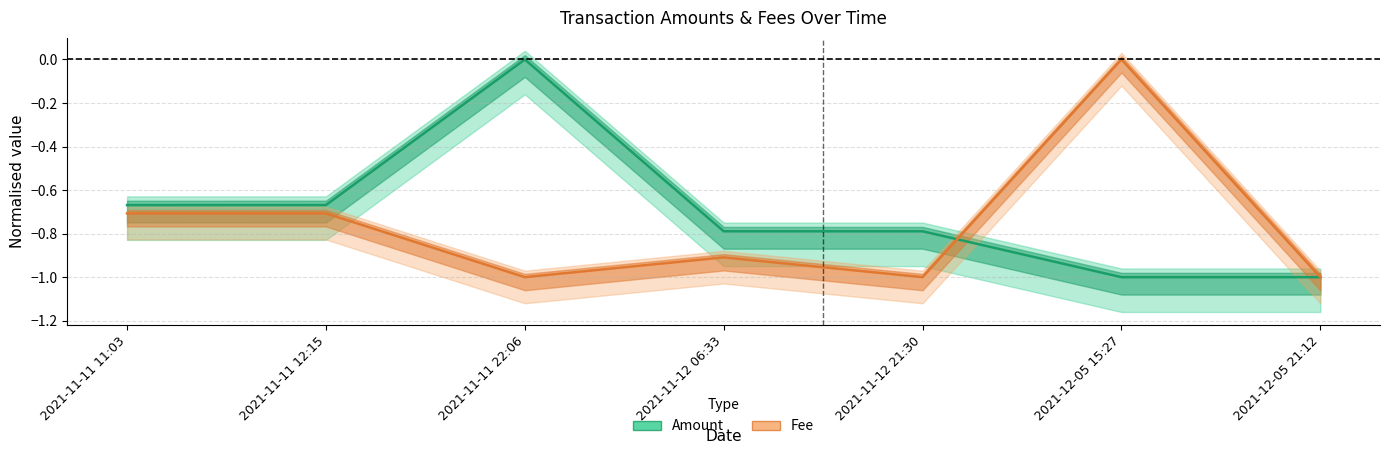

Which category has the lowest value across all series?

2021-12-05 21:12